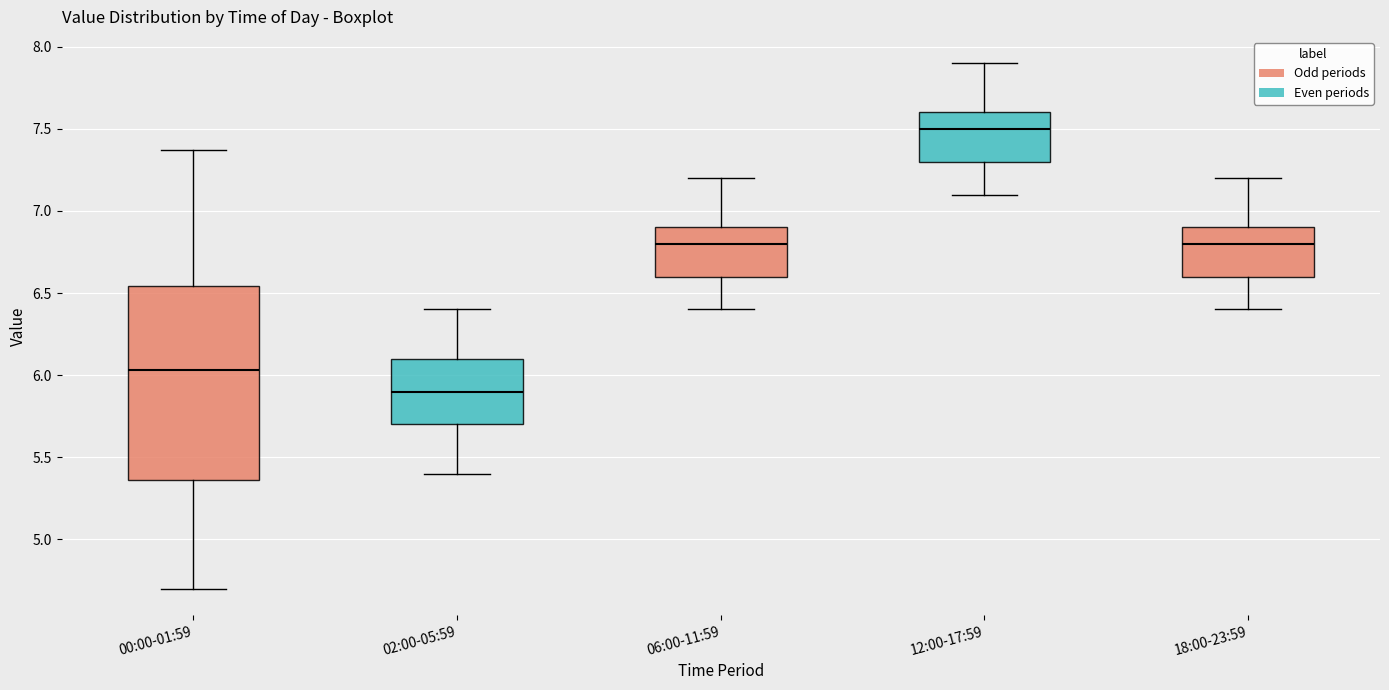

Where is the upper edge of the box for 06:00-11:59 on the y-axis? The values are not printed on the chart, so give them approximately, as read against the axis.

6.90